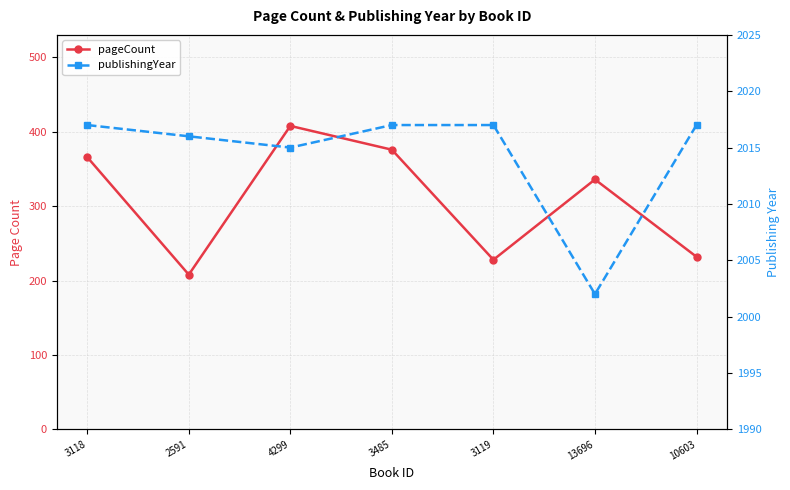

True or false: pageCount and publishingYear cross at least once.

False